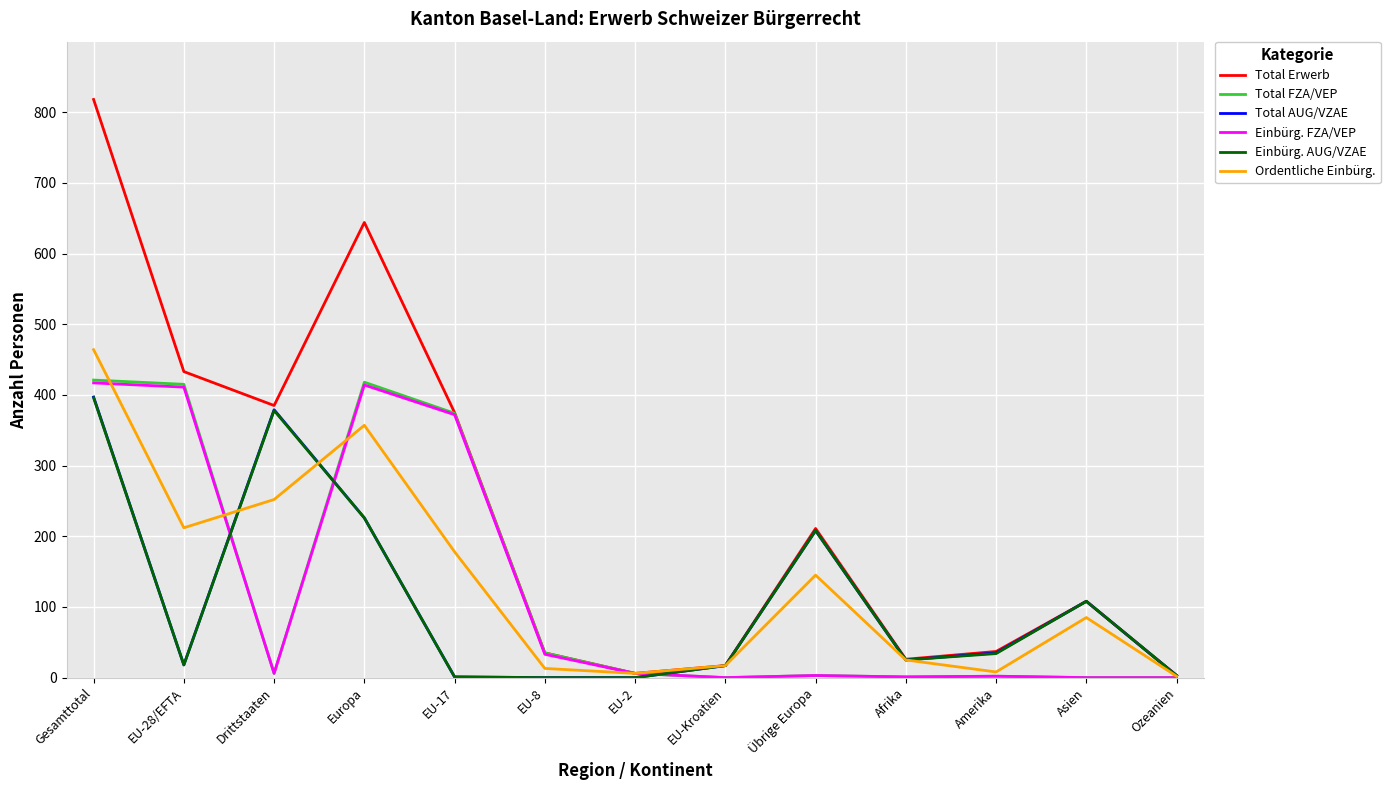

True or false: Total FZA/VEP has a value of 0 at EU-Kroatien.

True